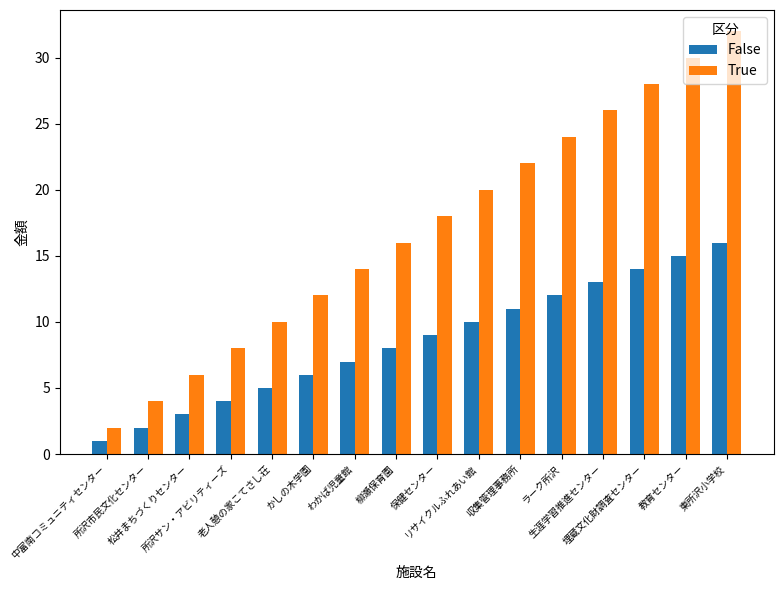

What are all the series names shown in the legend?

False, True